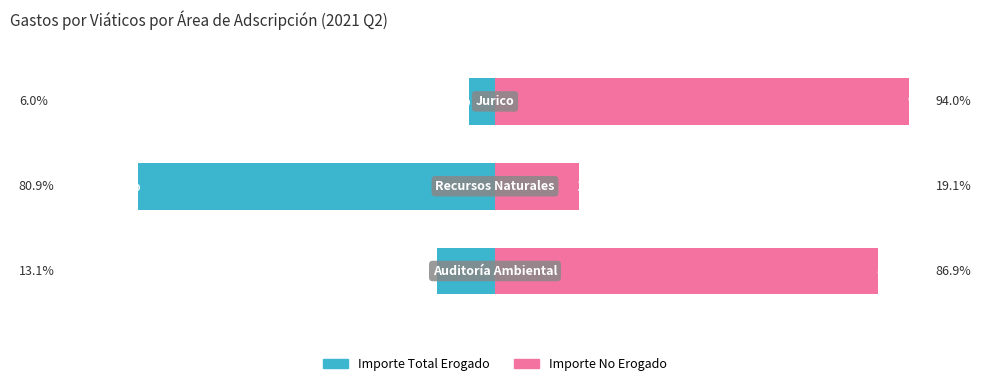

What is the minimum value for Importe No Erogado?

19.1